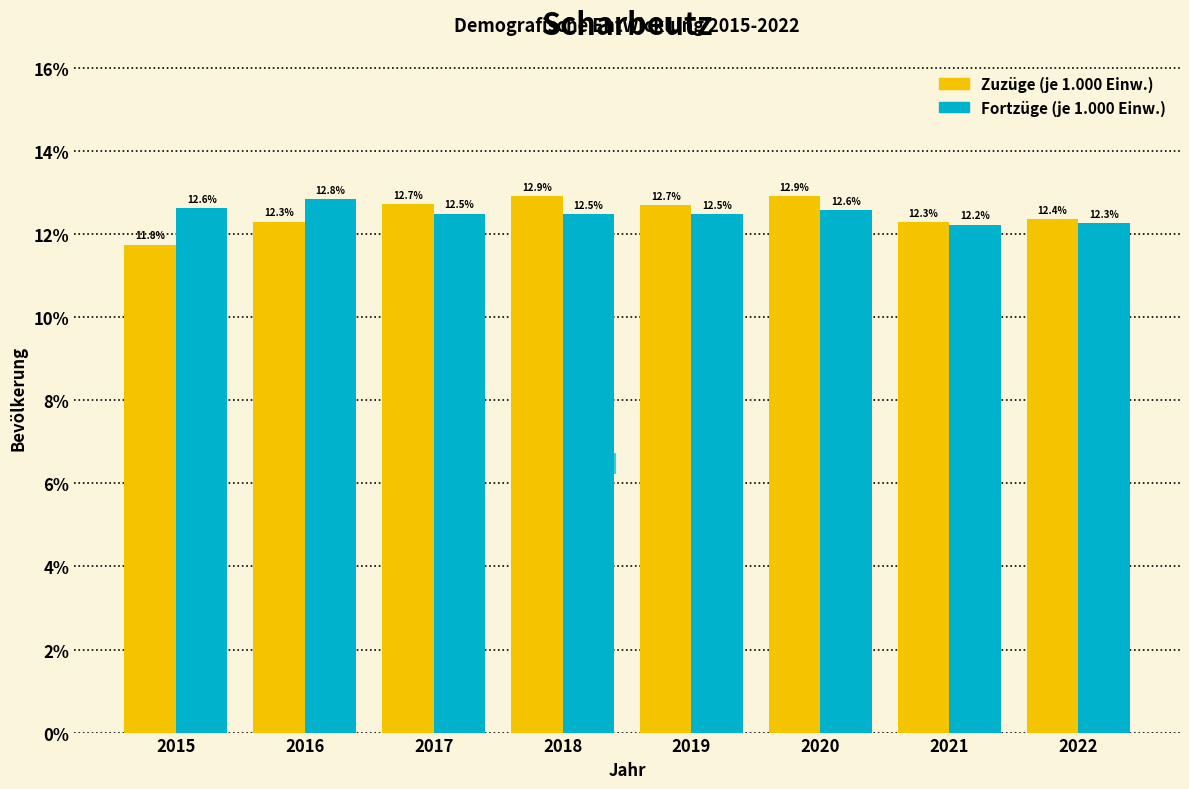

Reading left to right, what are all the values shown in this chart?

Zuzüge: 2015=11.8	2016=12.3	2017=12.7	2018=12.9	2019=12.7	2020=12.9	2021=12.3	2022=12.4
Fortzüge: 2015=12.6	2016=12.8	2017=12.5	2018=12.5	2019=12.5	2020=12.6	2021=12.2	2022=12.3